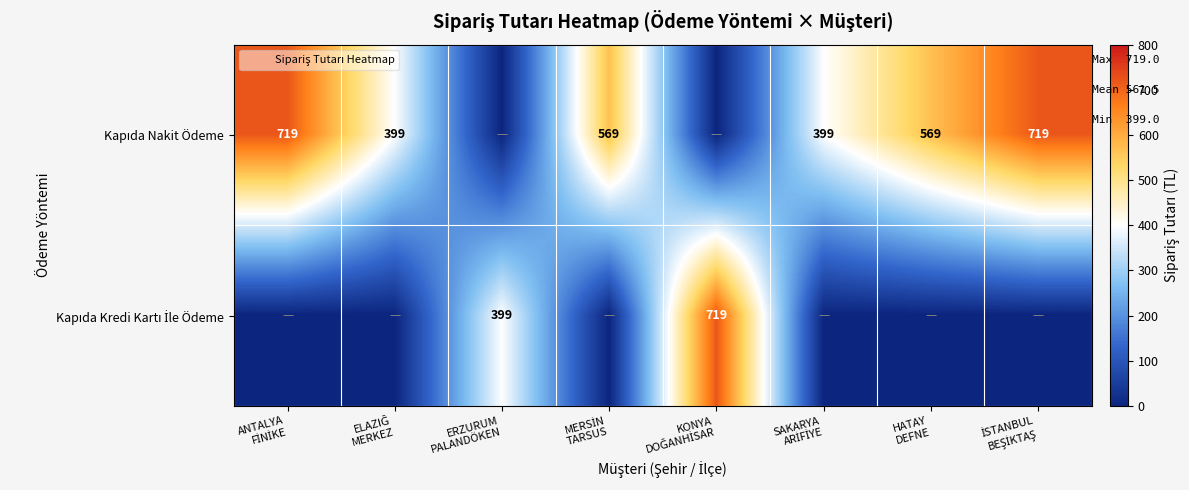

Between MERSİN TARSUS and HATAY DEFNE, which series saw the biggest shift?

Kapıda Nakit Ödeme